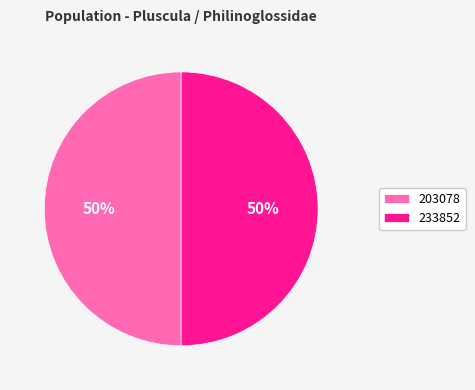

Approximately how many times larger is the value at 233852 compared to 203078?

1.0